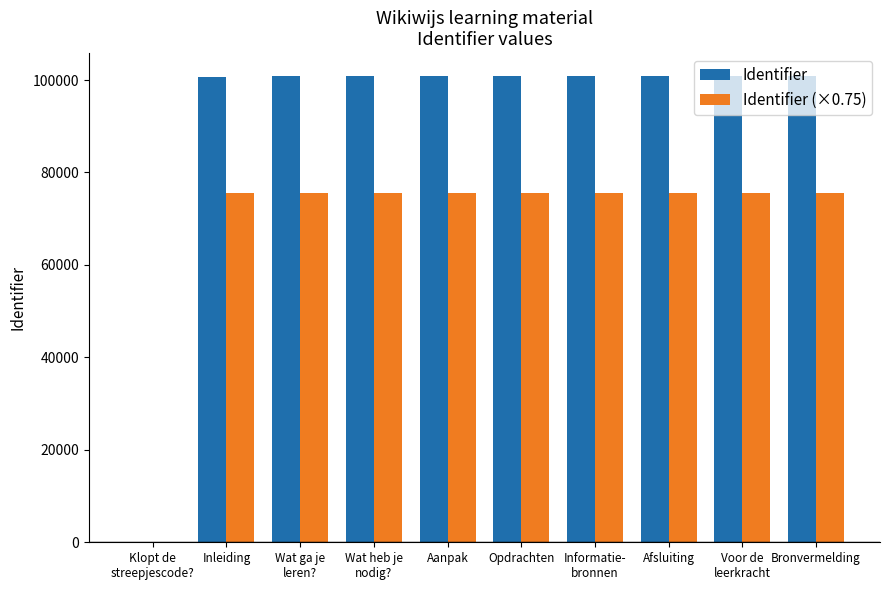

What is the total value across all series at Wat ga je
leren??

176338